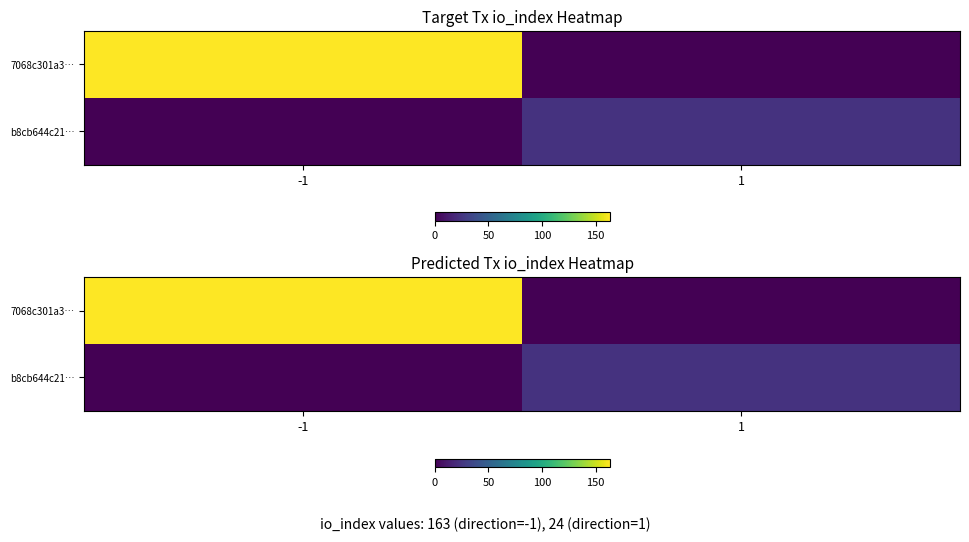

Count the b8cb644c21… values in the range 0 to 24.

2